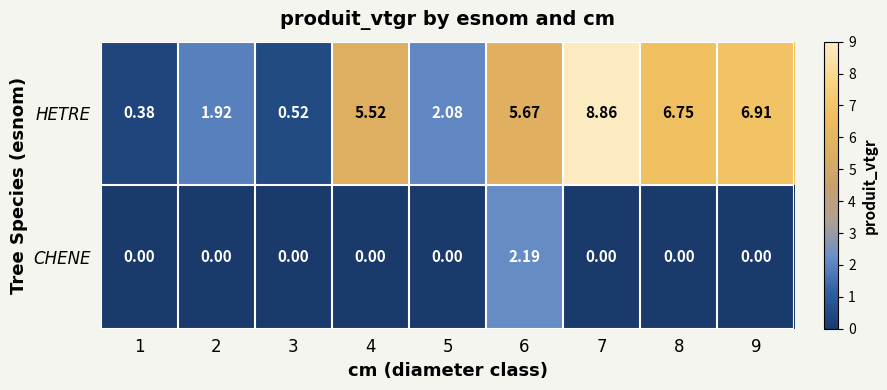

Rank the series by their average value, from highest to lowest.

HETRE, CHENE